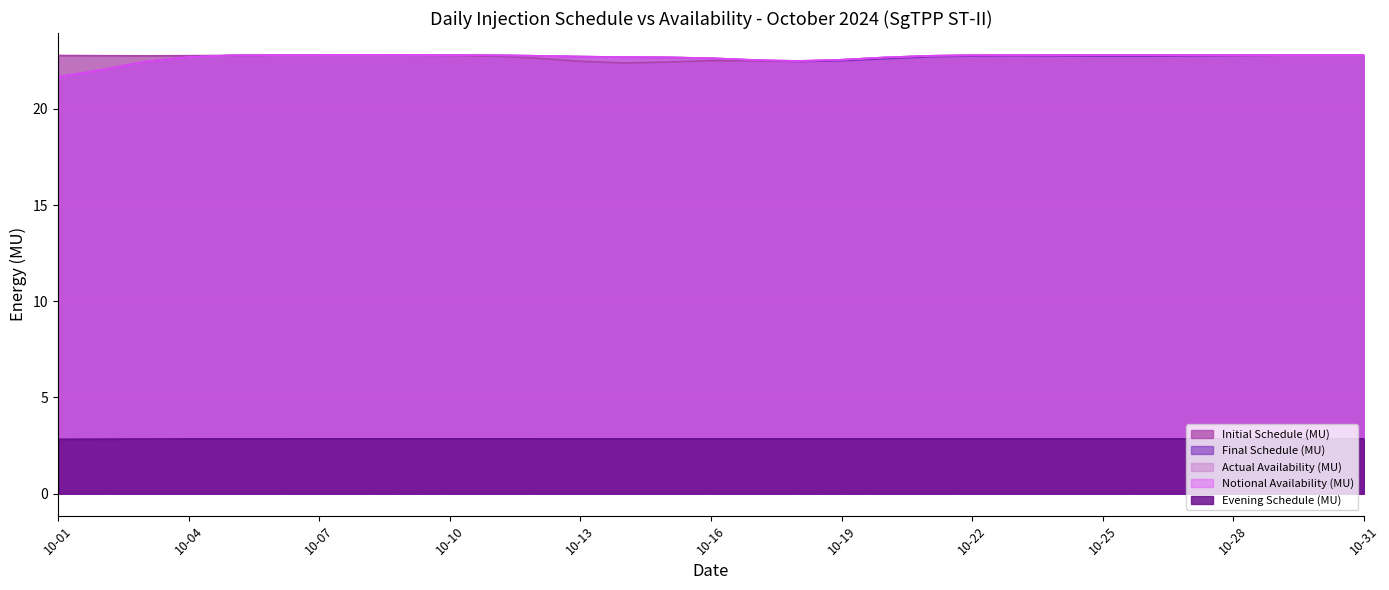

Rank the categories by Initial Schedule (MU) value from lowest to highest.

2024-10-14, 2024-10-18, 2024-10-03, 2024-10-08, 2024-10-25, 2024-10-07, 2024-10-11, 2024-10-16, 2024-10-17, 2024-10-22, 2024-10-28, 2024-10-09, 2024-10-01, 2024-10-02, 2024-10-04, 2024-10-05, 2024-10-06, 2024-10-10, 2024-10-12, 2024-10-13, 2024-10-15, 2024-10-19, 2024-10-20, 2024-10-21, 2024-10-23, 2024-10-24, 2024-10-26, 2024-10-27, 2024-10-29, 2024-10-30, 2024-10-31